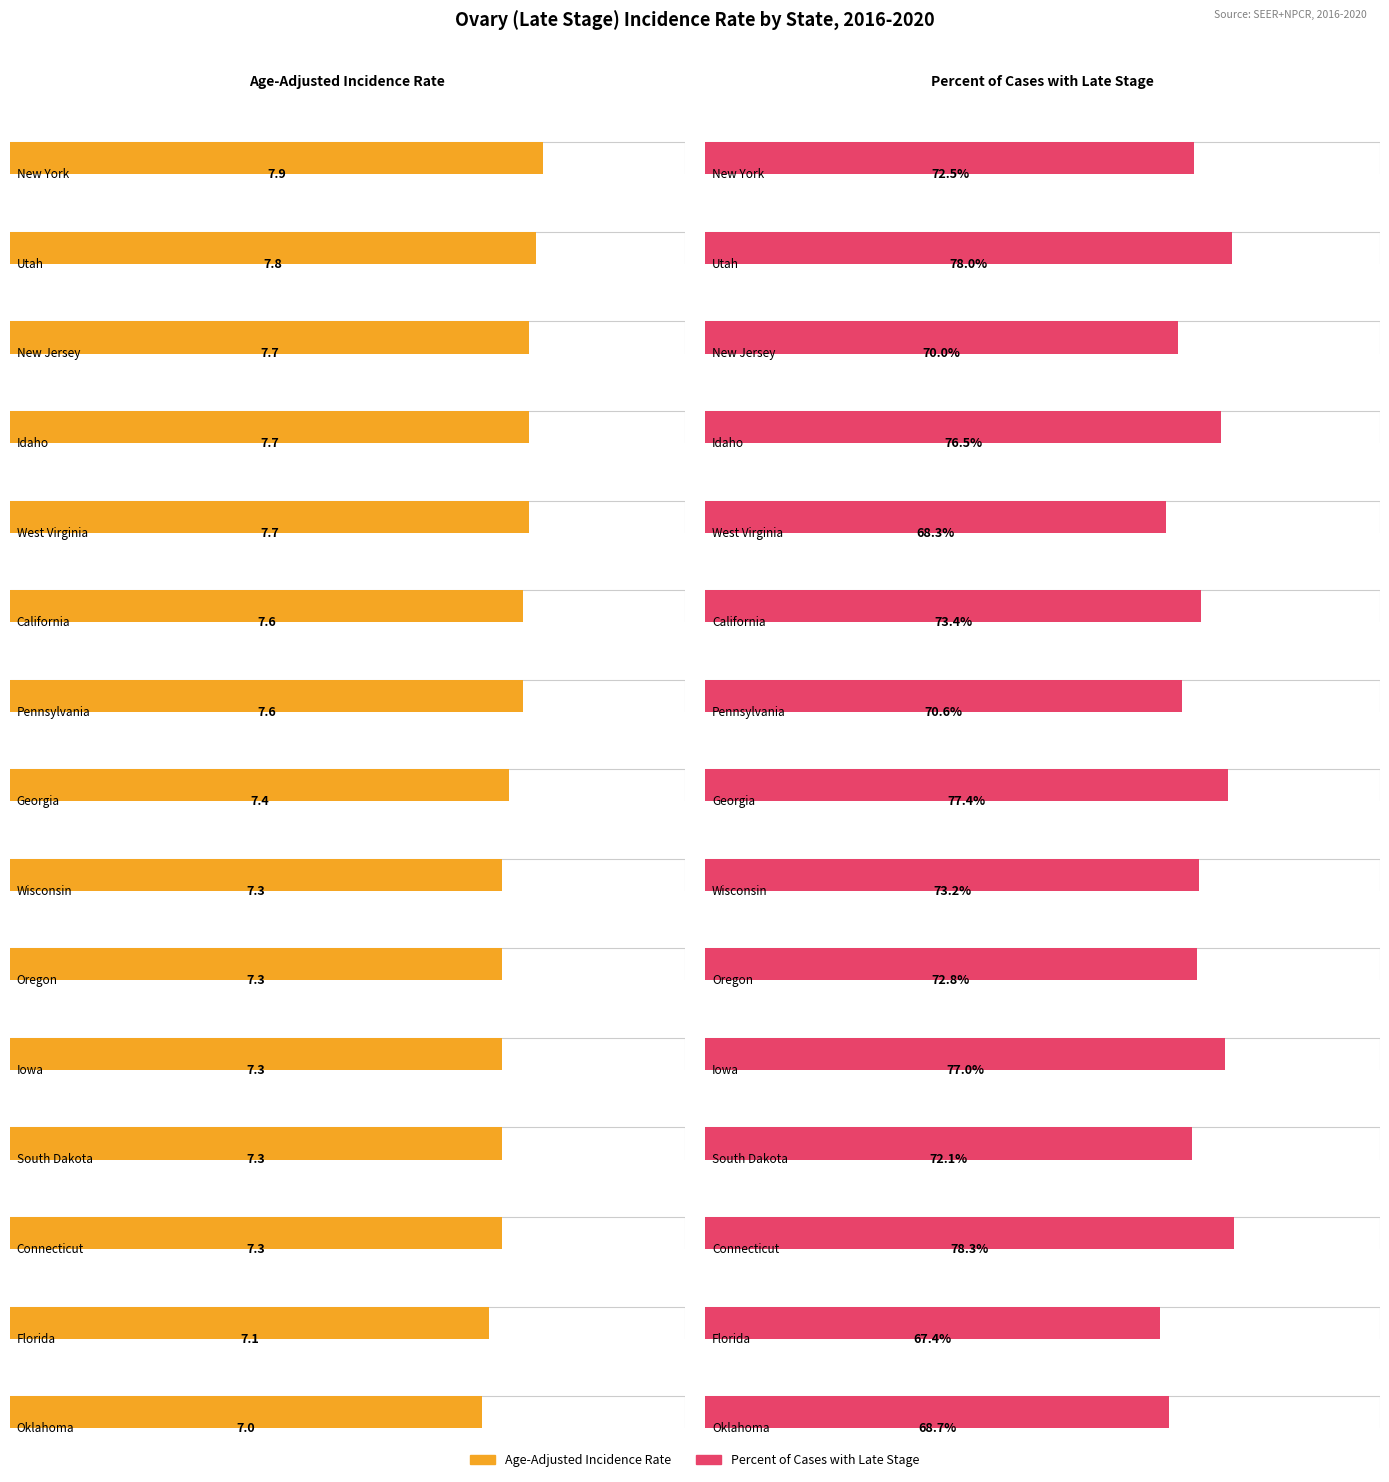

Which label corresponds to the largest value in the chart?

Connecticut